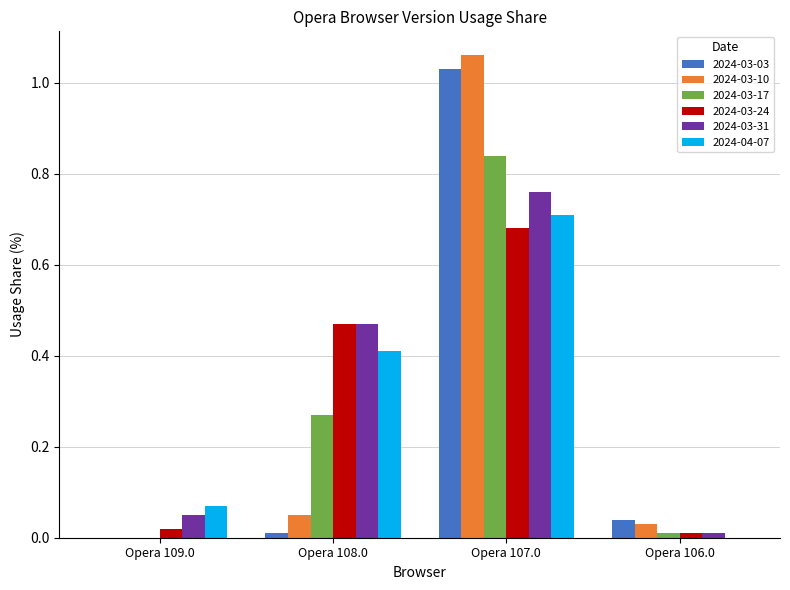

True or false: 2024-03-24 has a value of 0.2 at Opera 108.0.

False